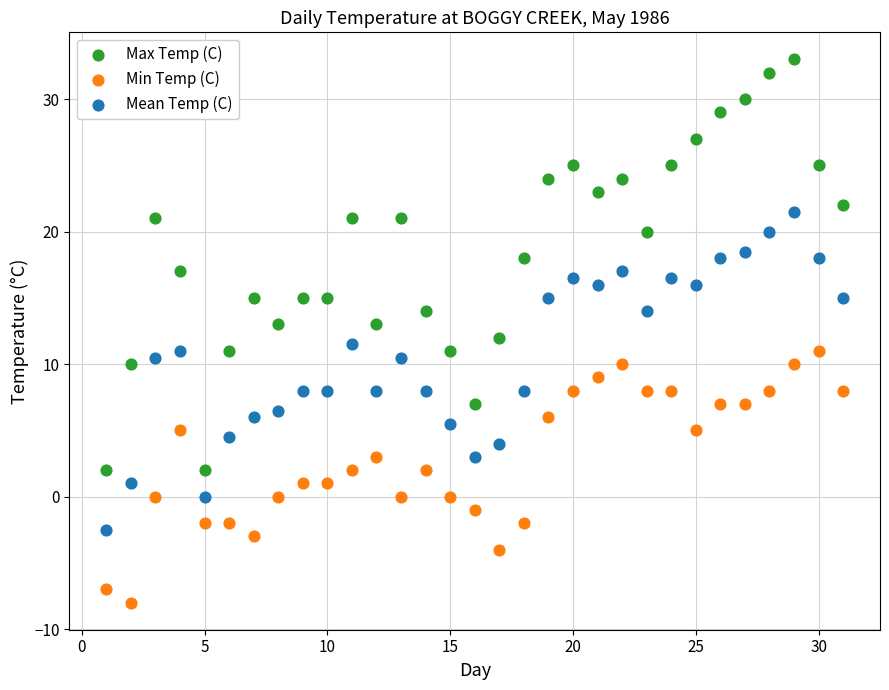

Which series reaches the maximum Y coordinate?

Max Temp (C)